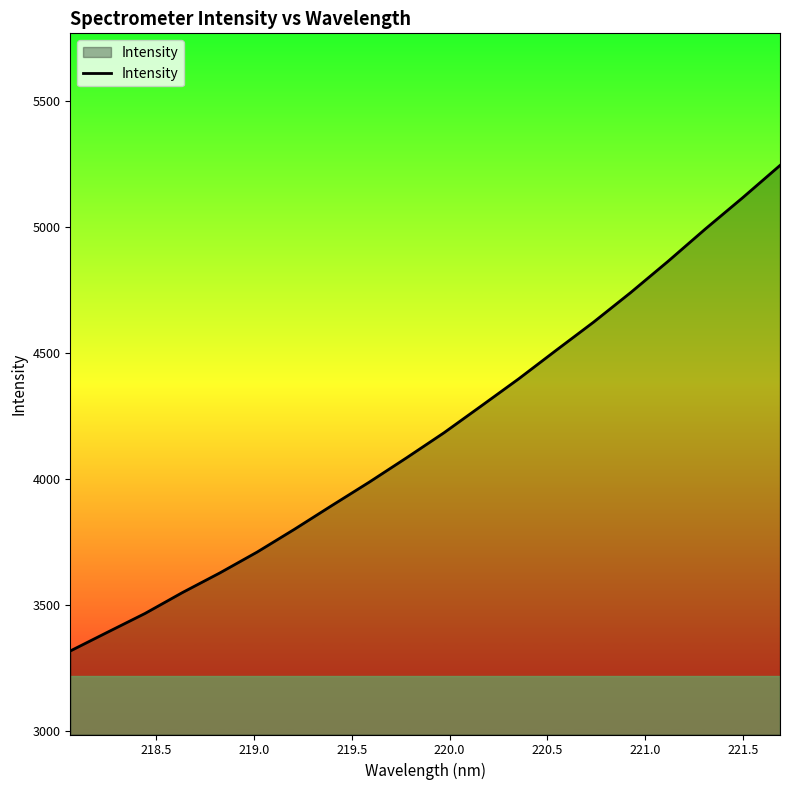

What is the difference between the maximum and minimum values?

1928.1